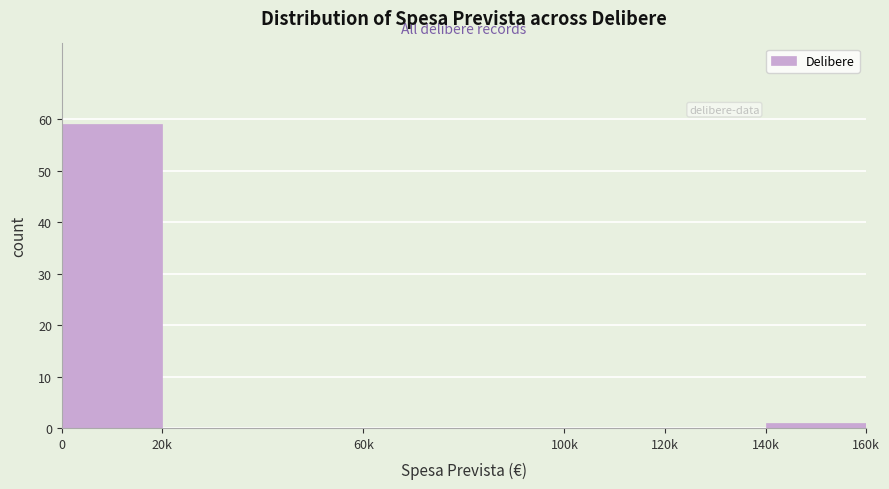

Reading left to right, extract all data points from this chart.

0=59	20k=0	60k=0	100k=0	120k=0	140k=1